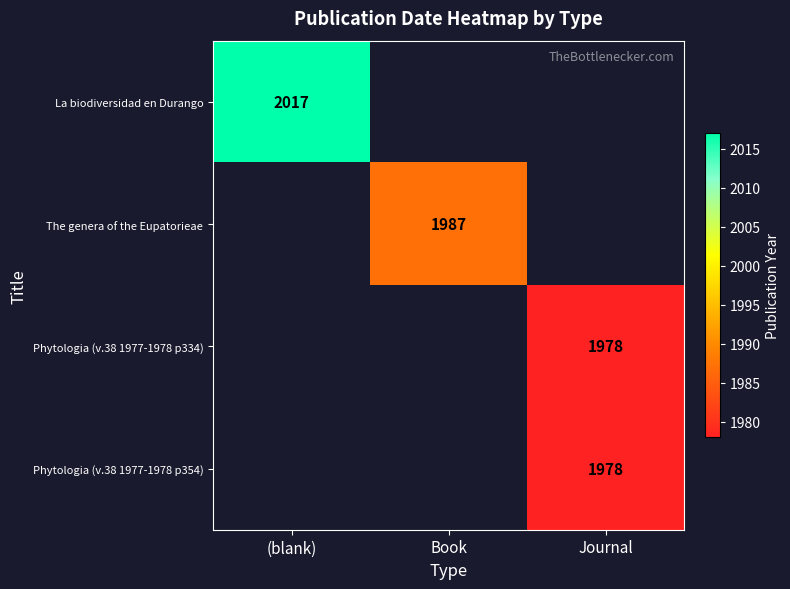

Which category has the lowest value across all series?

Journal